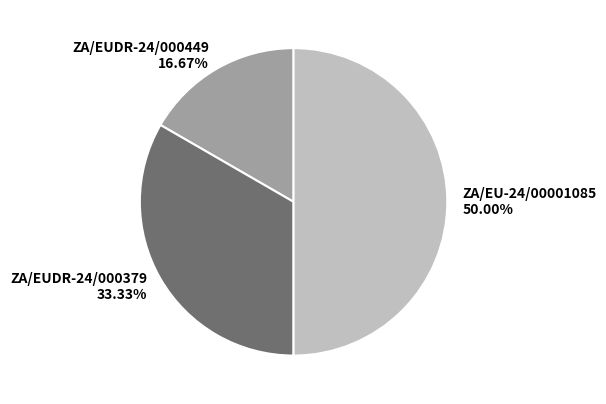

To the nearest percent, what percentage of the pie is ZA/EUDR-24/000449?

17%